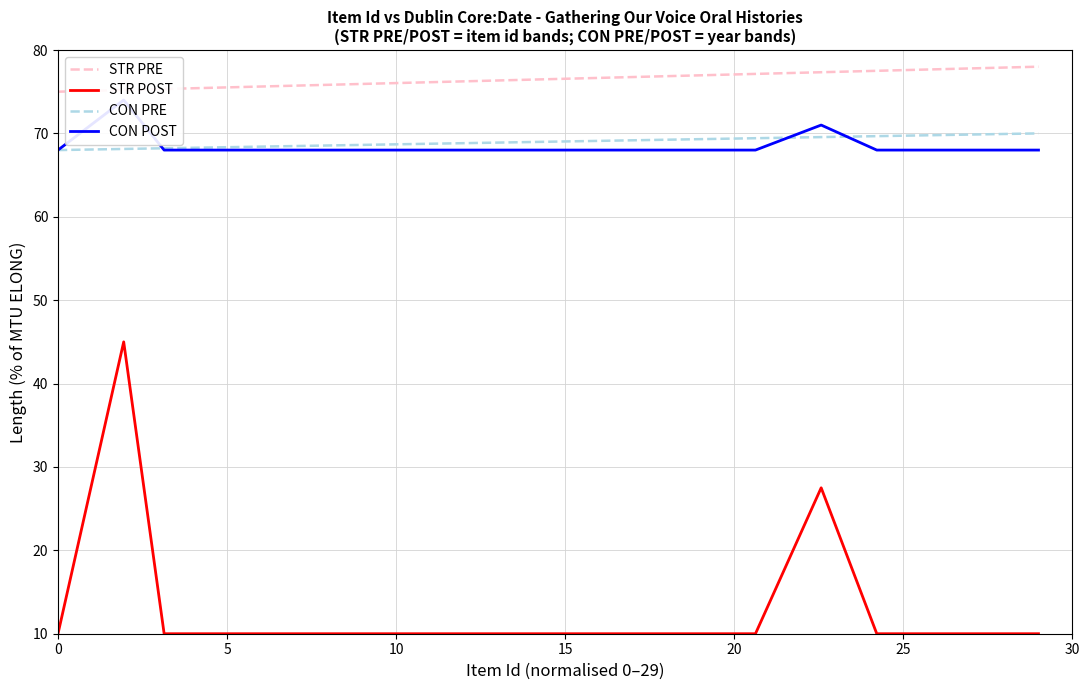

Which series ends up on top after the final intersection of CON POST and CON PRE?

CON PRE